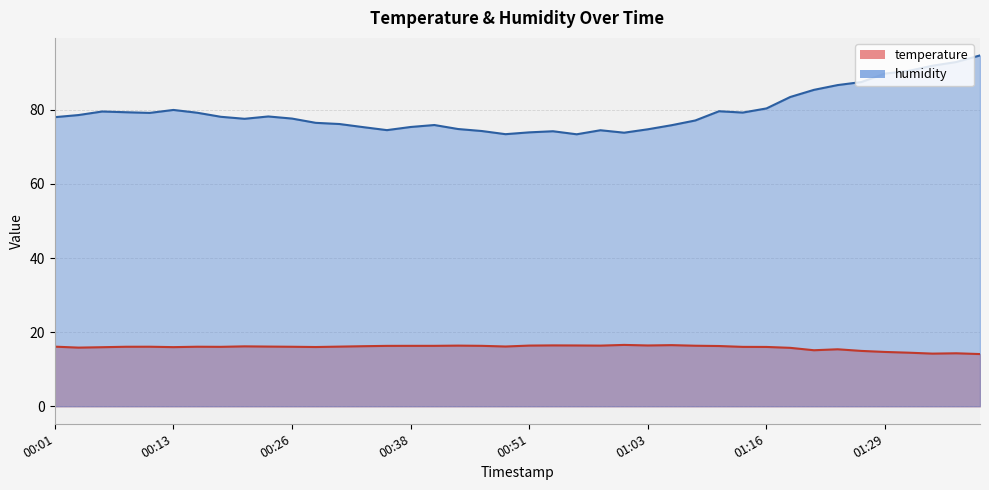

How many lines are shown in the chart?

2